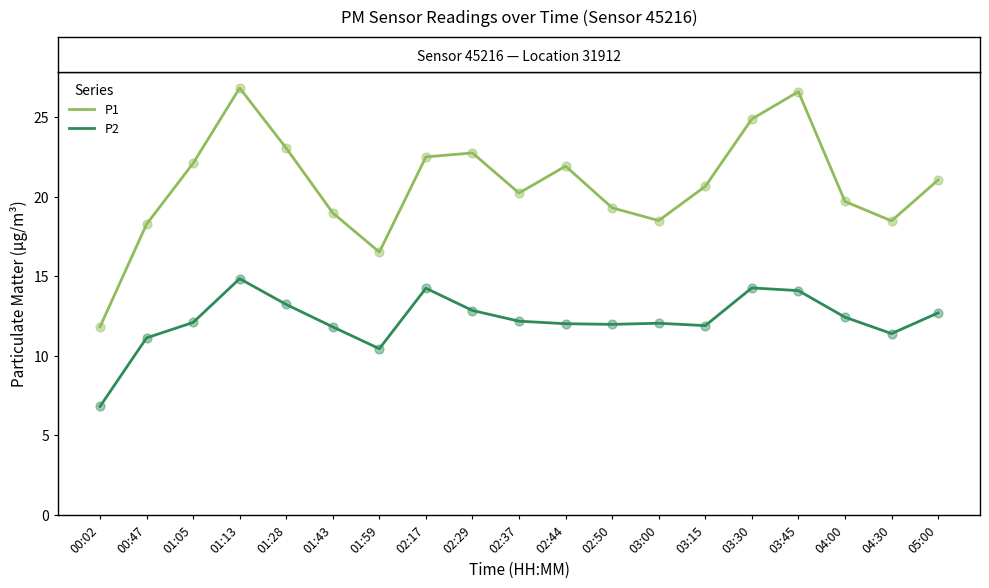

Between 00:47 and 02:17, which series saw the biggest shift?

P1